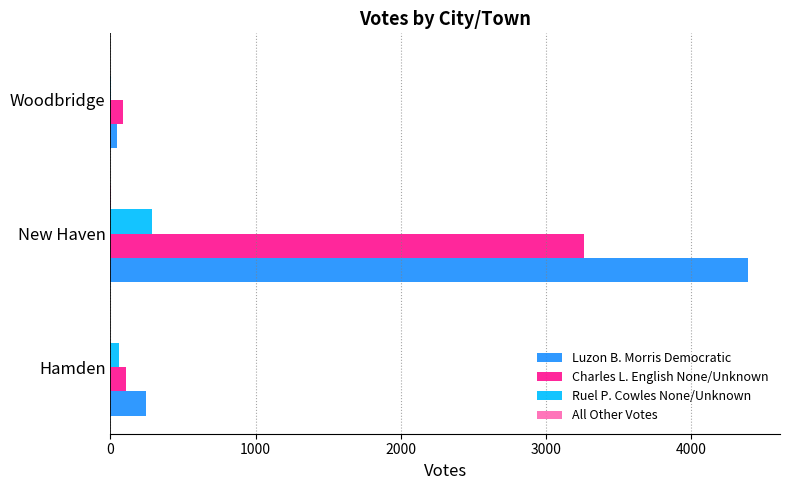

Between Hamden and New Haven, which series saw the biggest shift?

Luzon B. Morris Democratic